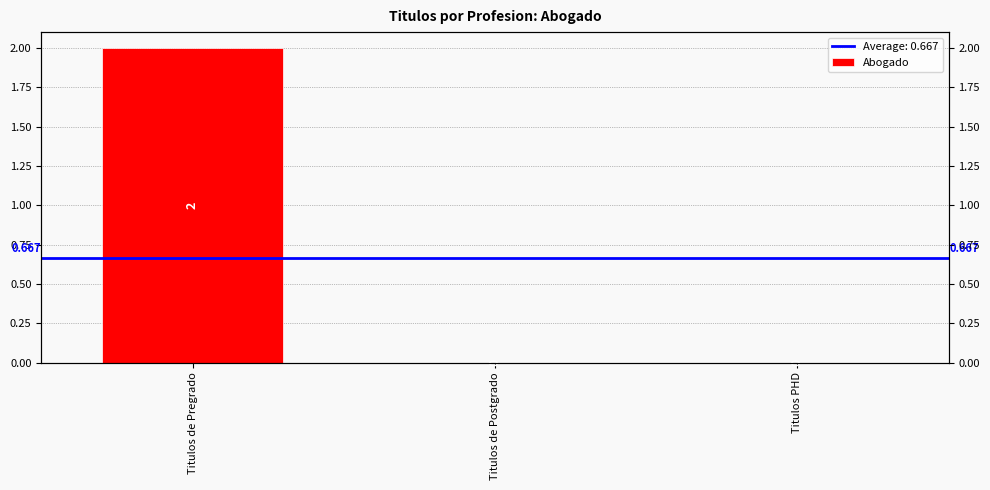

Rank the categories by value from highest to lowest.

Titulos de Pregrado, Titulos de Postgrado, Titulos PHD